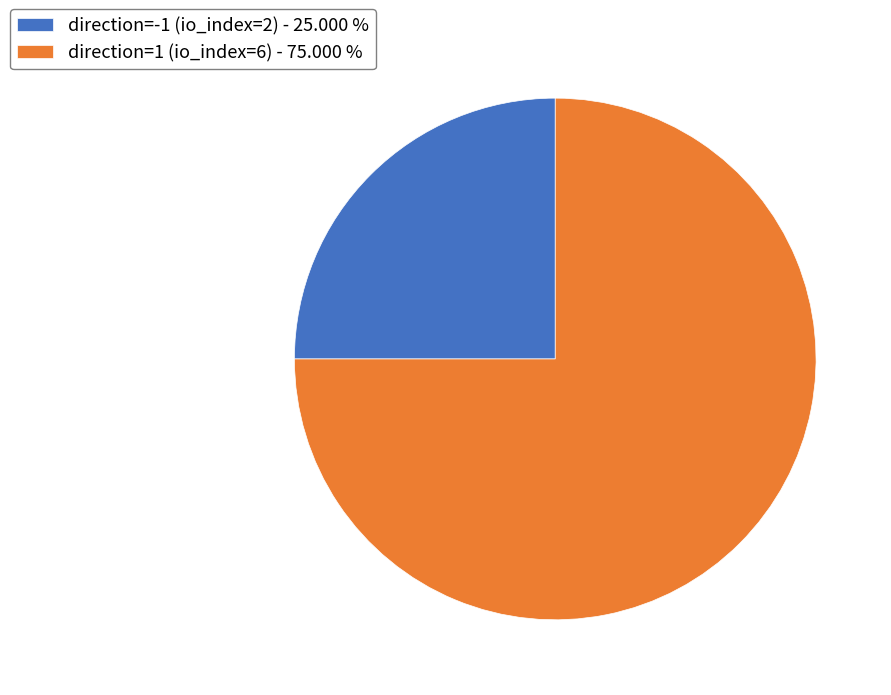

Does direction=-1 (io_index=2) - 25.000 % represent more than half of the total?

No